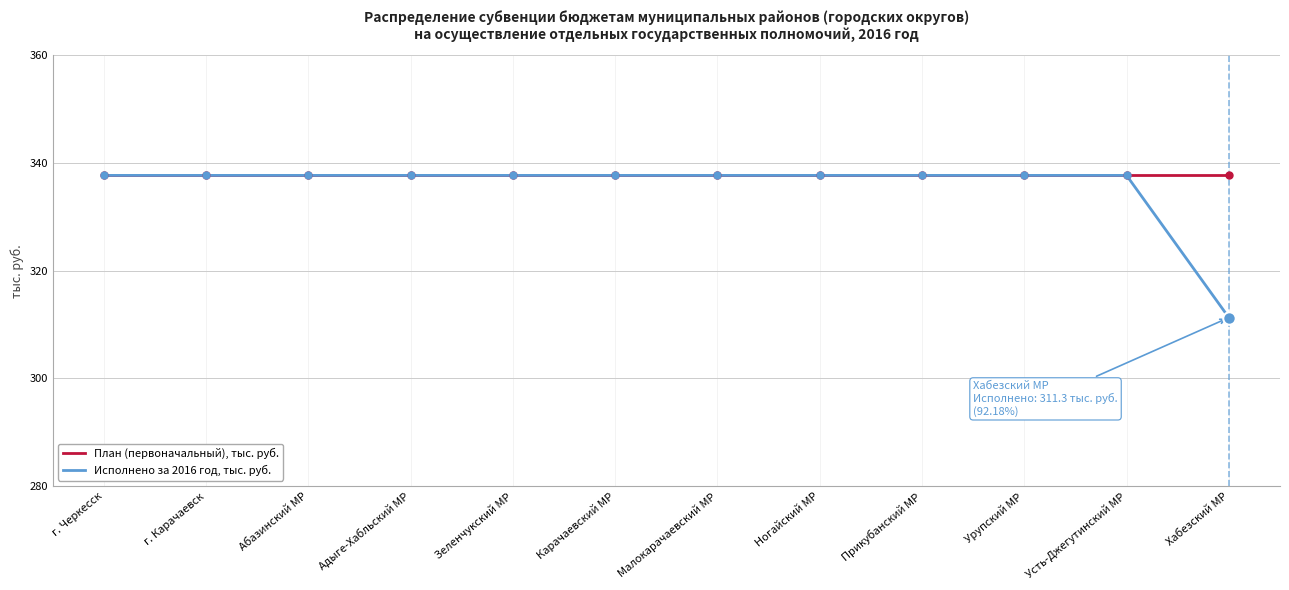

Reading left to right, list all the values displayed in this chart.

План (первоначальный), тыс. руб.: г. Черкесск=337.7	г. Карачаевск=337.7	Абазинский МР=337.7	Адыге-Хабльский МР=337.7	Зеленчукский МР=337.7	Карачаевский МР=337.7	Малокарачаевский МР=337.7	Ногайский МР=337.7	Прикубанский МР=337.7	Урупский МР=337.7	Усть-Джегутинский МР=337.7	Хабезский МР=337.7
Исполнено за 2016 год, тыс. руб.: г. Черкесск=337.7	г. Карачаевск=337.7	Абазинский МР=337.7	Адыге-Хабльский МР=337.7	Зеленчукский МР=337.7	Карачаевский МР=337.7	Малокарачаевский МР=337.7	Ногайский МР=337.7	Прикубанский МР=337.7	Урупский МР=337.7	Усть-Джегутинский МР=337.7	Хабезский МР=311.3